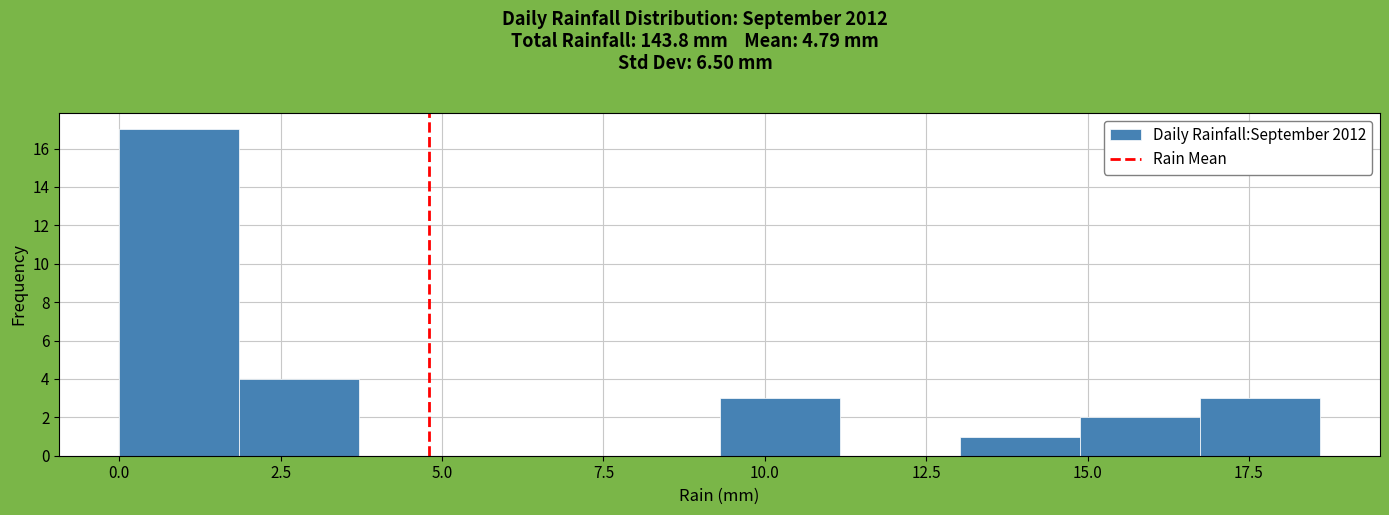

Read against the x-axis, roughly where is the centre of the tallest bar?

1.0